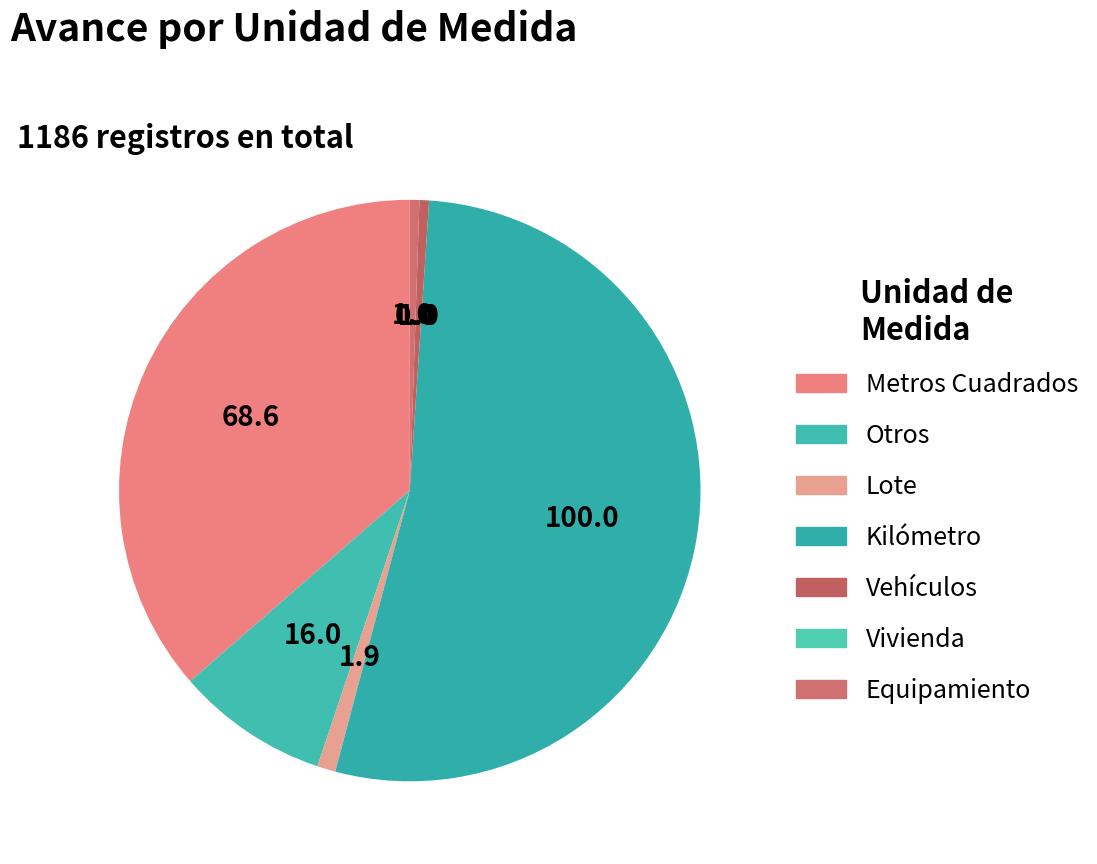

The Lote slice represents 1% of the pie. True or false?

True